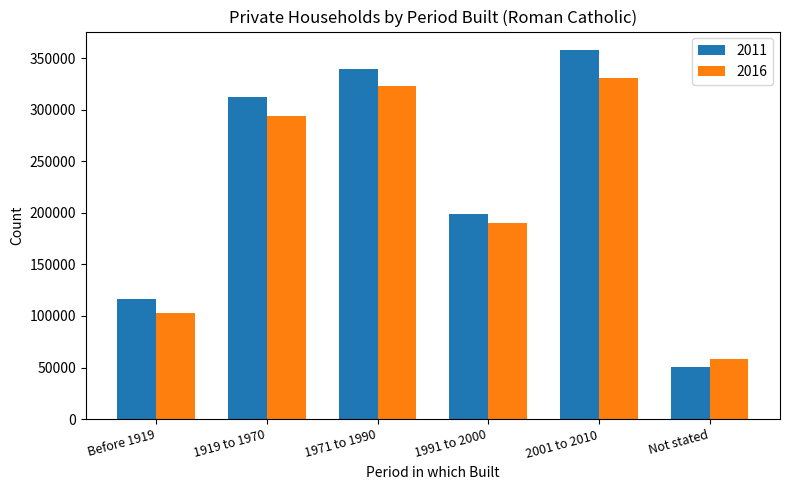

Read the 2011 value at 1919 to 1970, to the nearest 100.

312600